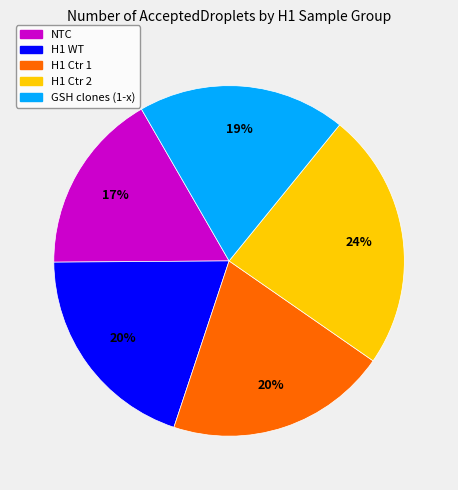

Which slice is the largest?

H1 Ctr 2